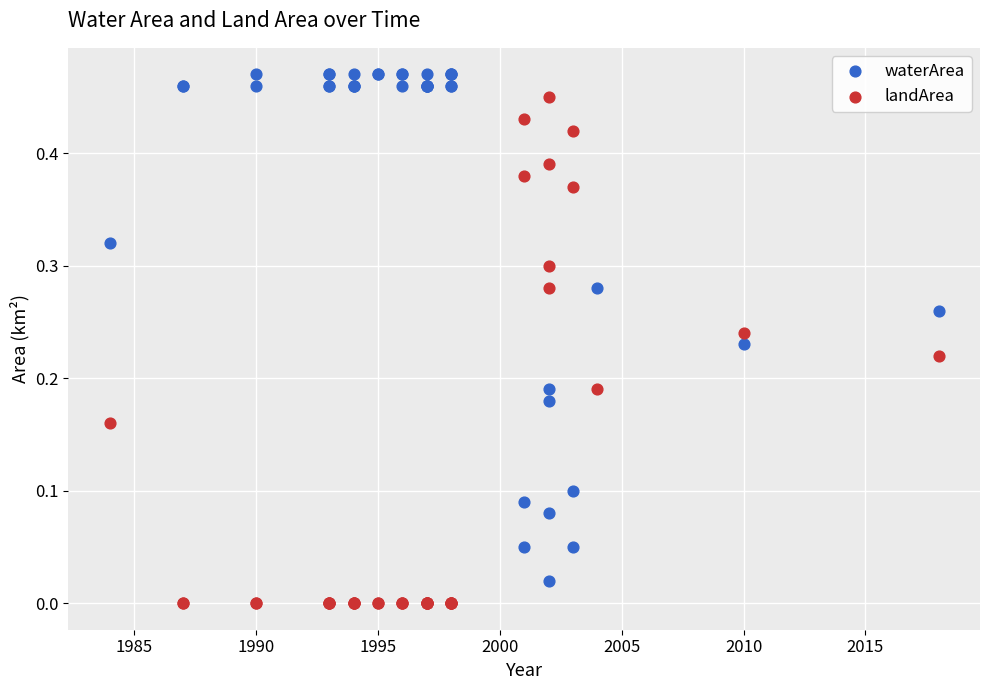

What is the X range (max minus min) for the scatter plot?

34.0